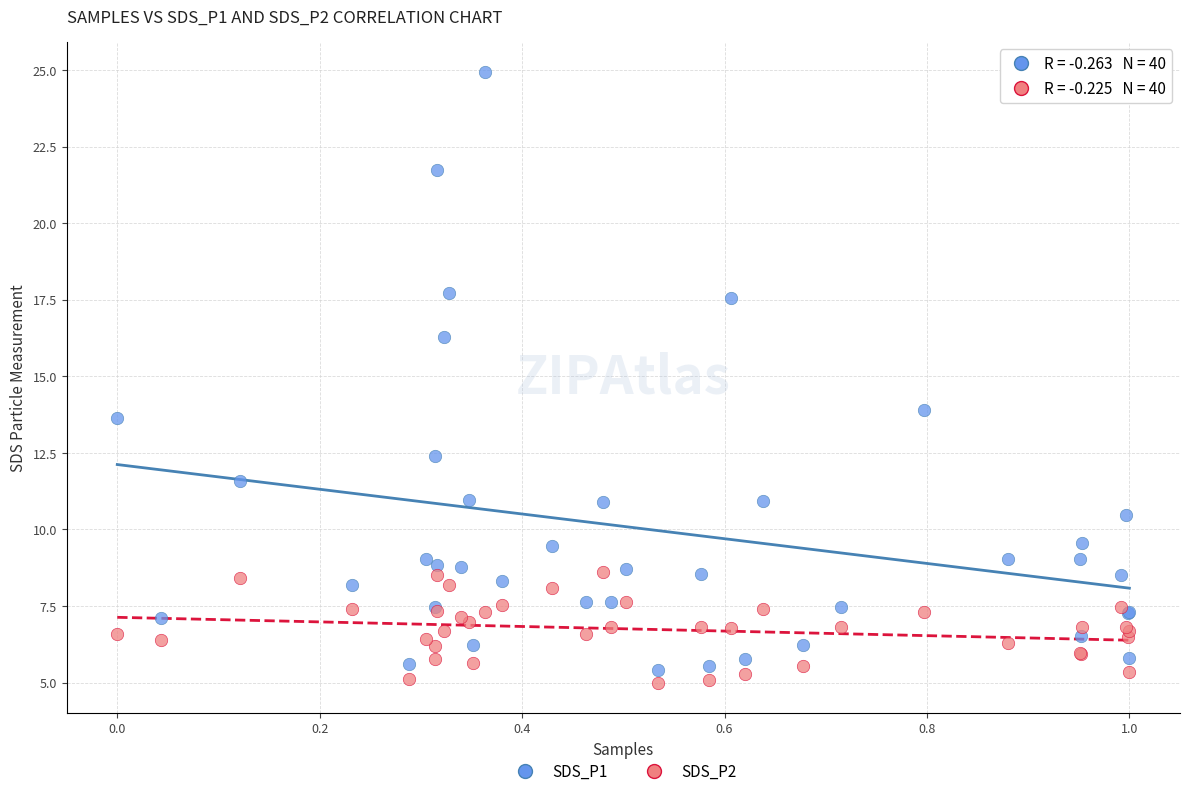

Which series has the widest spread of Y values?

SDS_P1